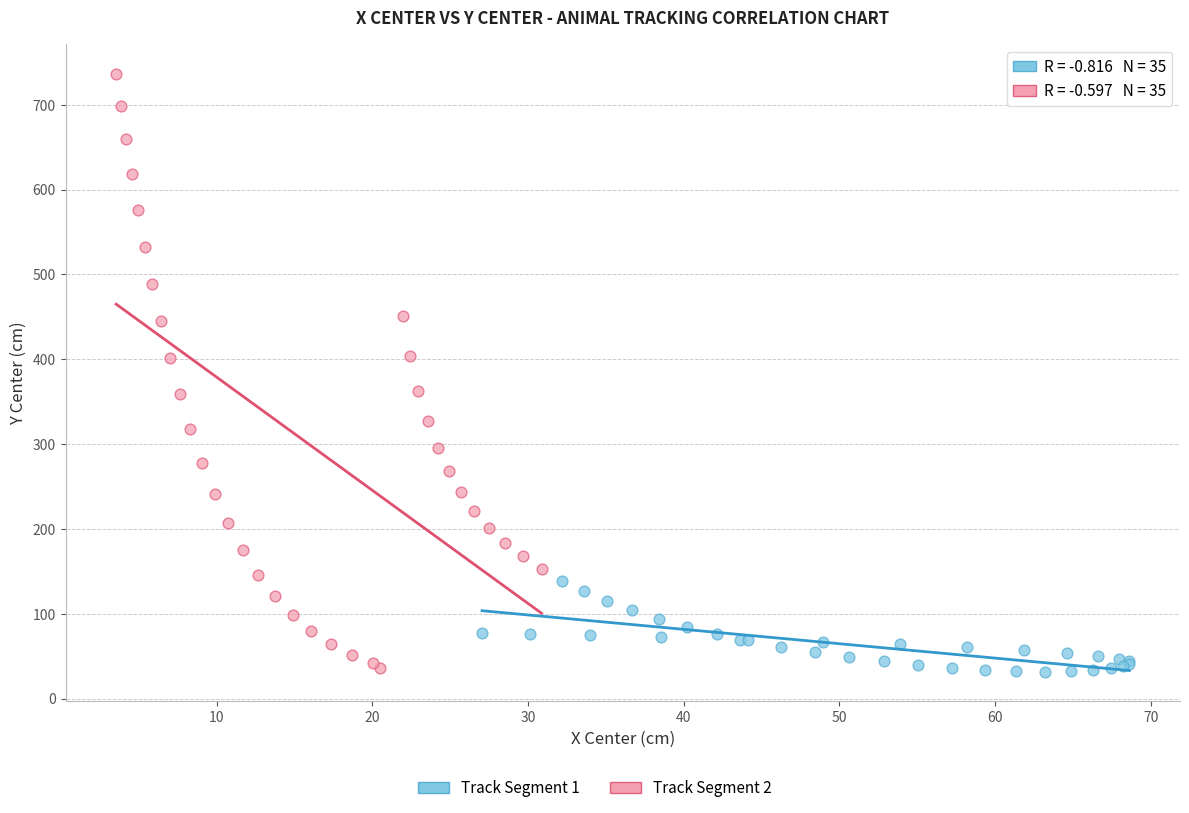

Which series has the widest spread of Y values?

Track Segment 2